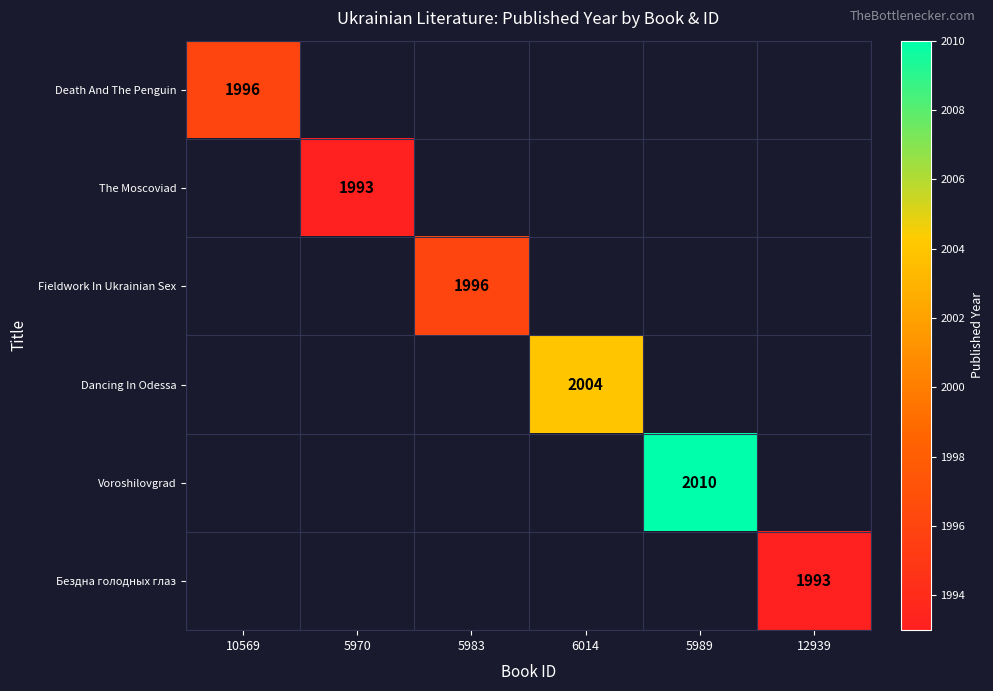

Is it true that Бездна голодных глаз equals 1993 at 12939?

True